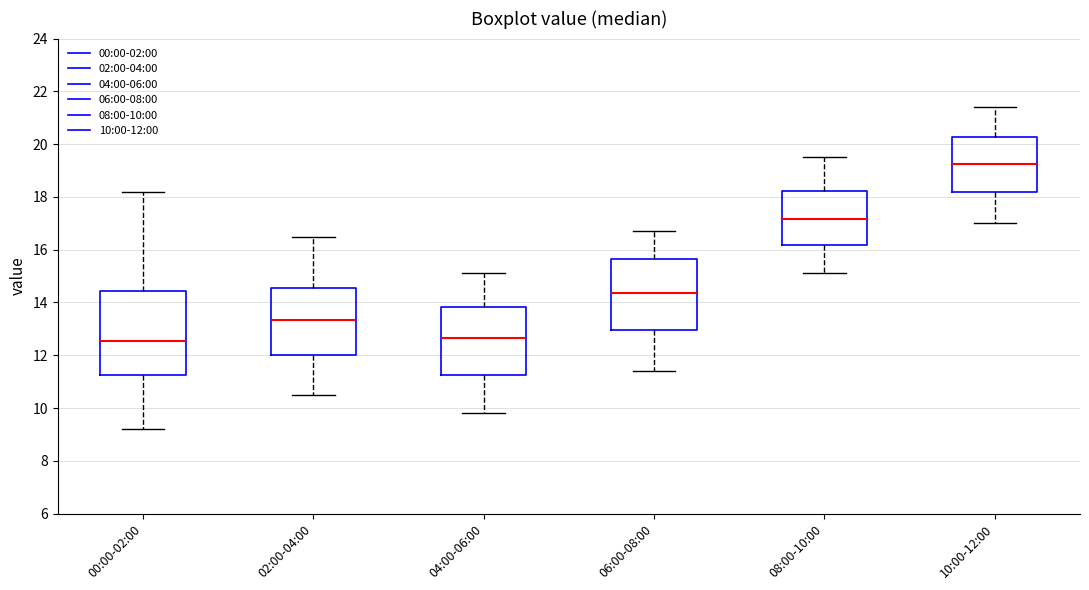

Which box is the tallest, from its lower edge to its upper edge?

00:00-02:00